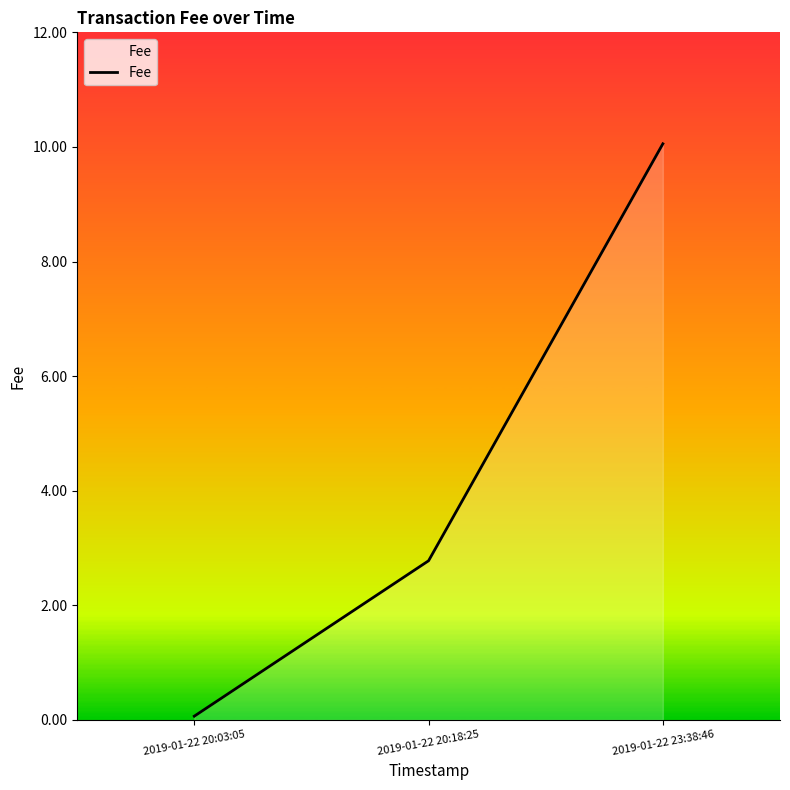

Which category has the highest value across all series?

2019-01-22 23:38:46